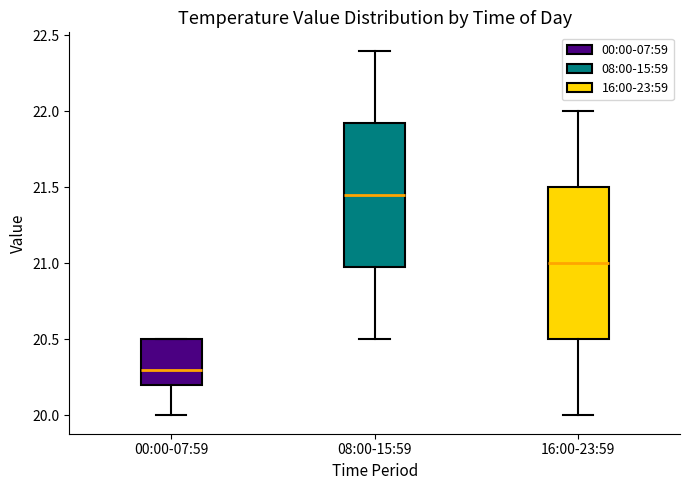

Reading left to right, transcribe this box plot: for each box, give where its median line is, the range the box spans, and where its two whiskers end, as read against the y-axis. The values are not printed on the chart, so give them approximately, as read against the axis.

00:00-07:59: median 20.30, box 20.20 to 20.50, whiskers 20.00 to 20.50
08:00-15:59: median 21.45, box 21.00 to 21.95, whiskers 20.50 to 22.40
16:00-23:59: median 21.00, box 20.50 to 21.50, whiskers 20.00 to 22.00